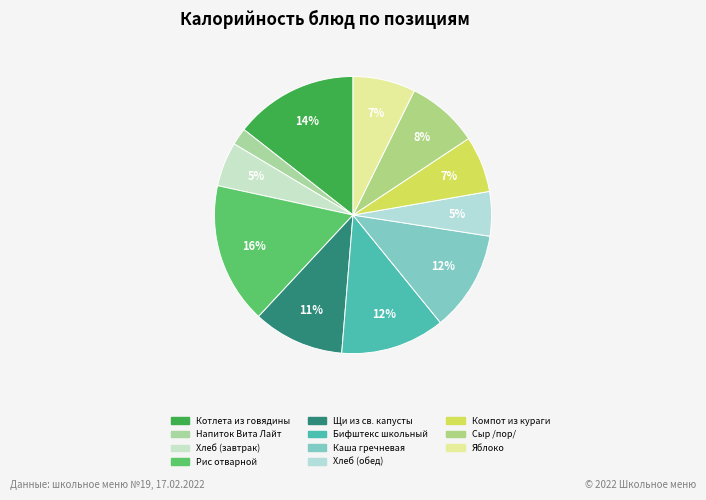

How many segments does this pie chart have?

11